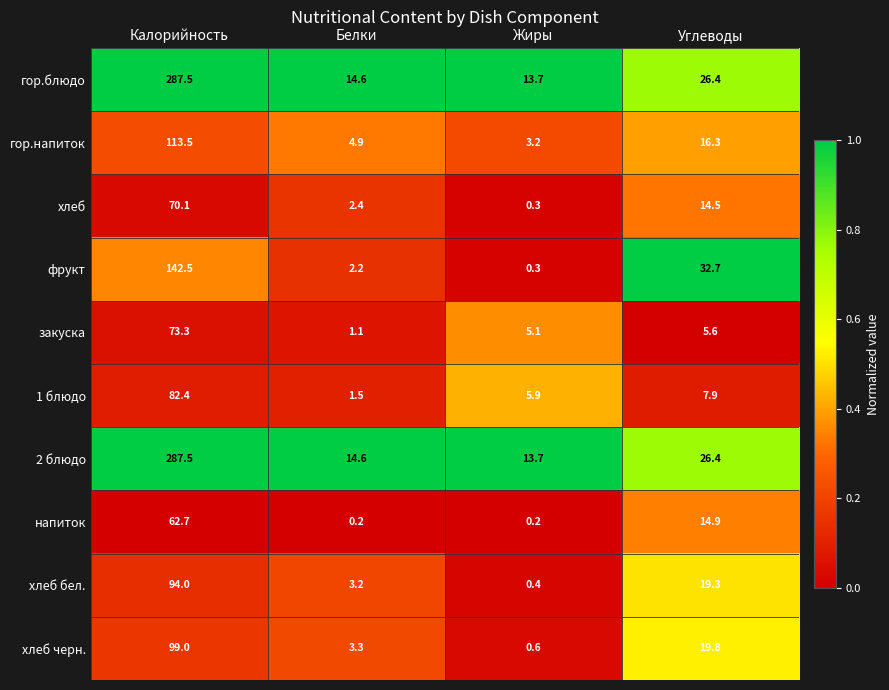

What is the greatest value displayed?

287.5